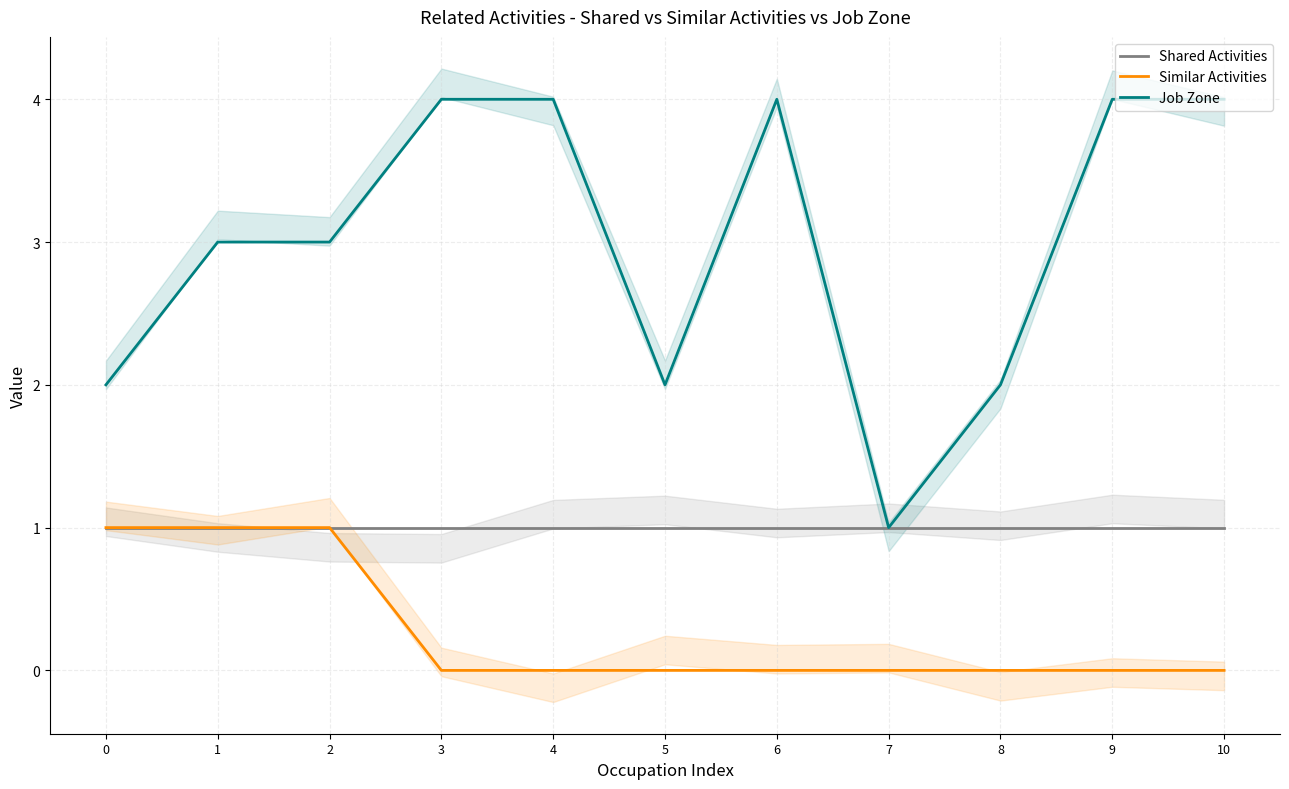

Which series has the largest range (max minus min)?

Job Zone